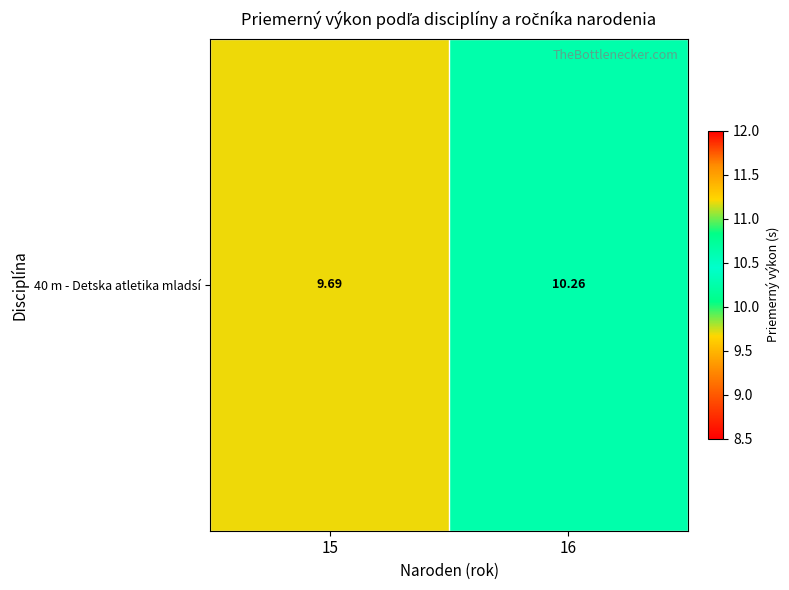

What is the average value?

10.0